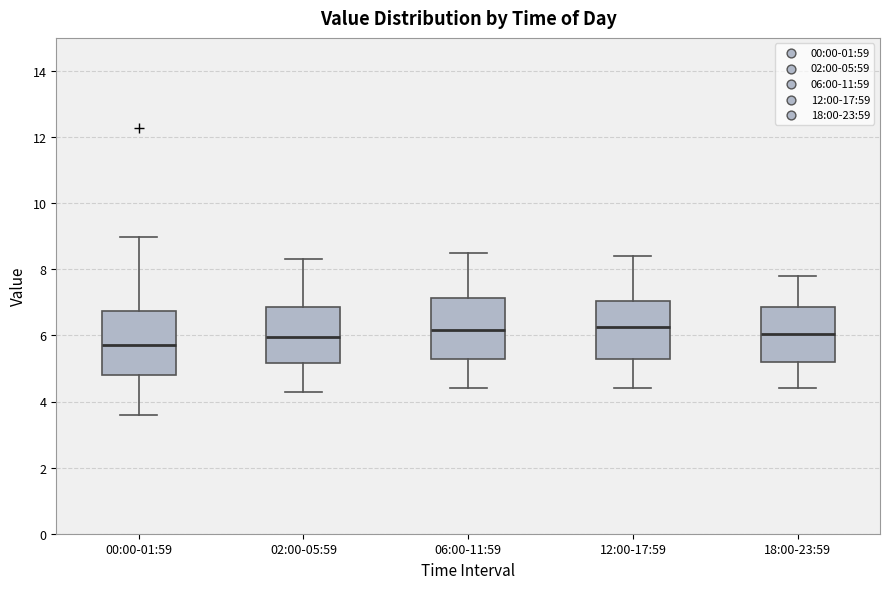

Where does the upper whisker of the box for 18:00-23:59 end on the y-axis? The values are not printed on the chart, so give them approximately, as read against the axis.

7.8